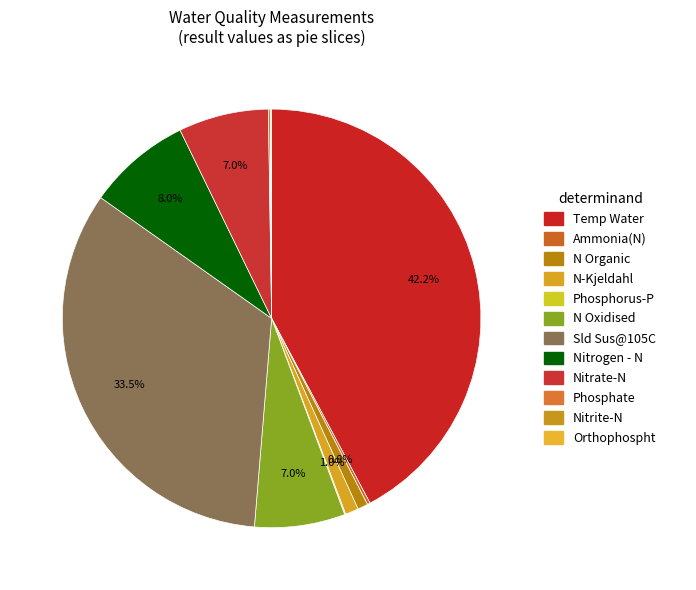

Do Sld Sus@105C and Phosphate together represent more than half of the pie?

No